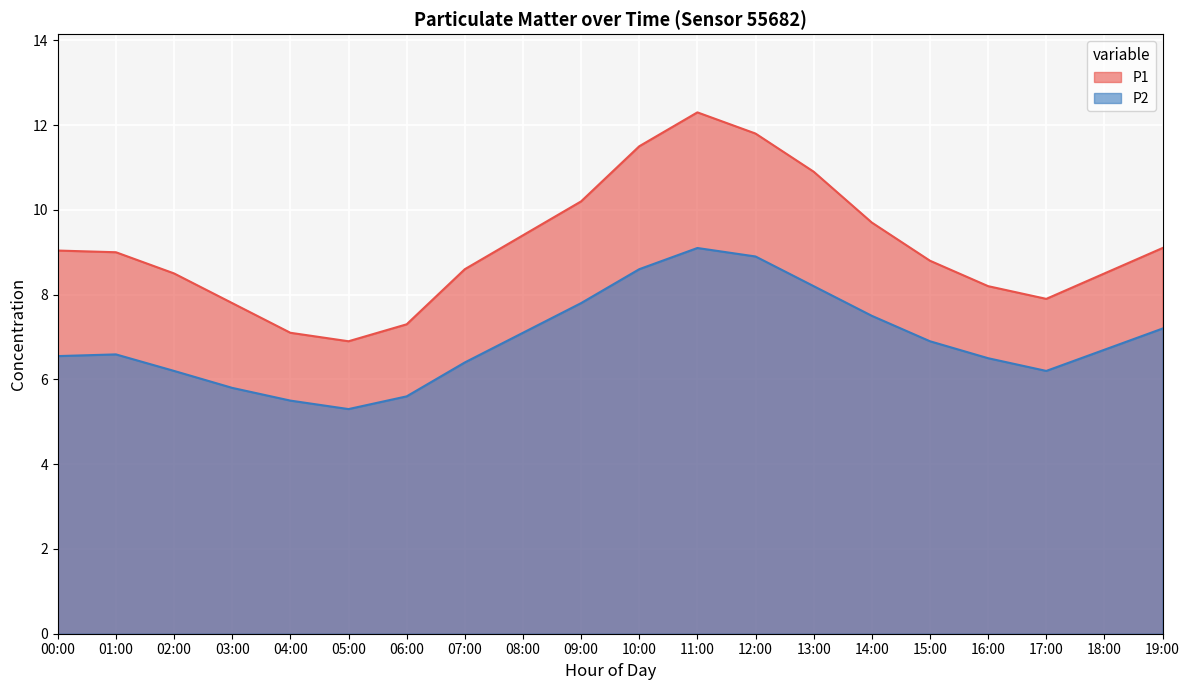

Where is the first local maximum?

01:00